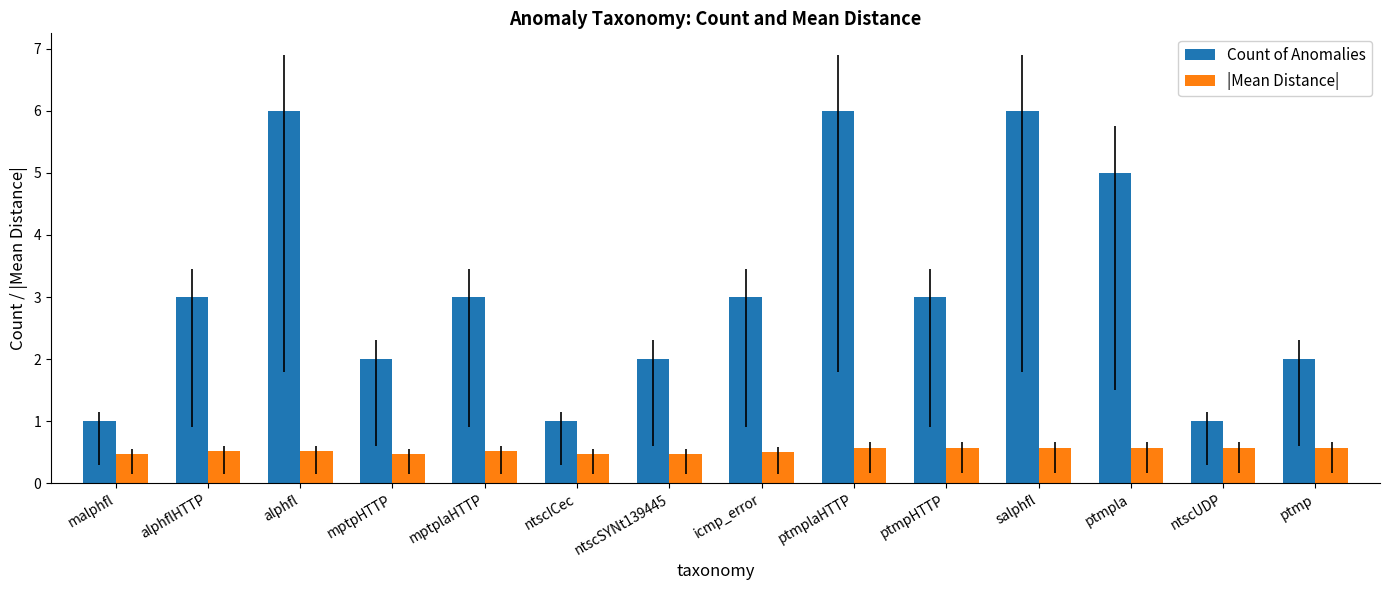

What are all the series names shown in the legend?

Count of Anomalies, |Mean Distance|